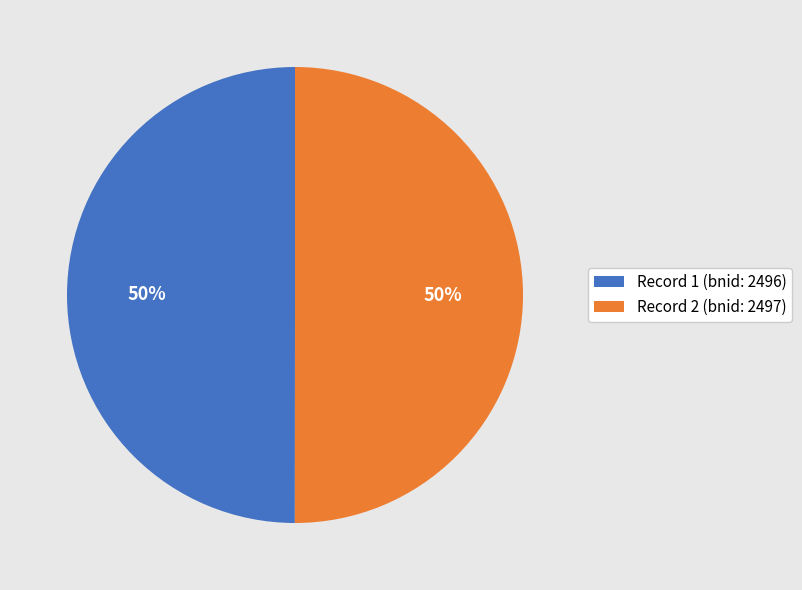

Is the sum of Record 1 (bnid: 2496) and Record 2 (bnid: 2497) greater than half?

Yes